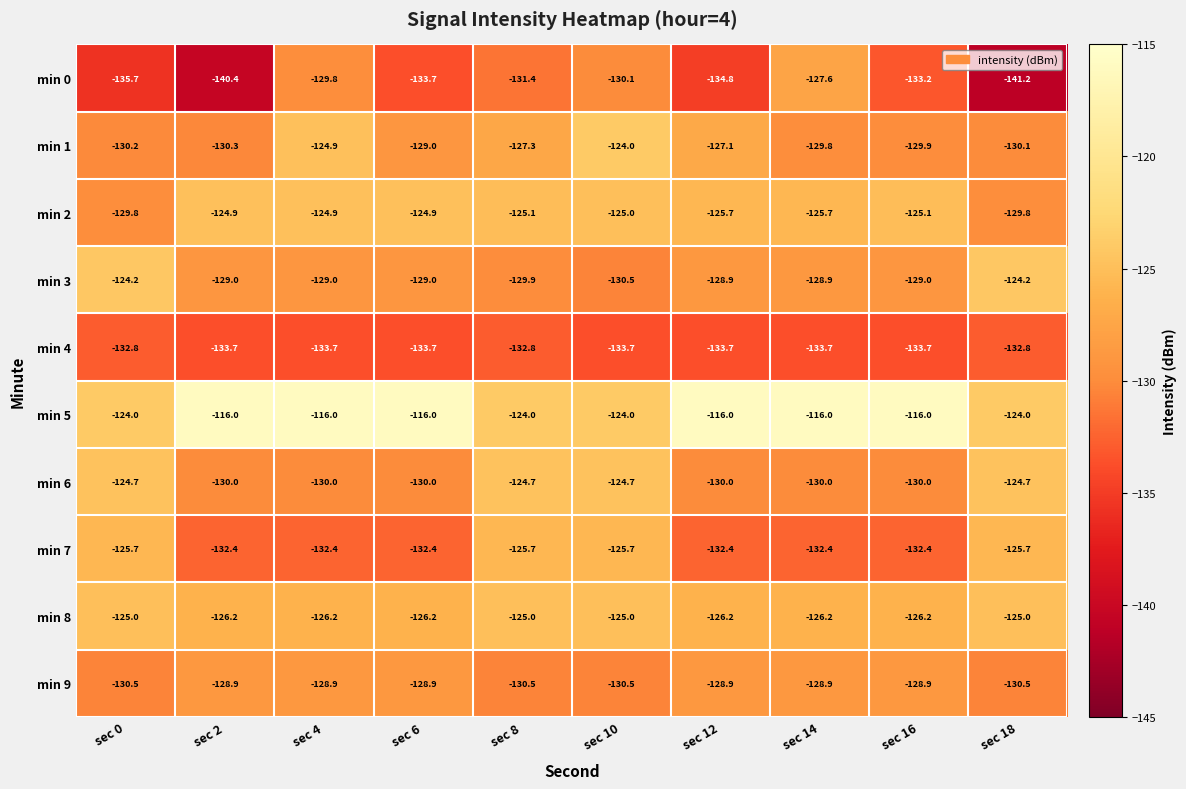

What is the difference between the second highest and minimum values in the min 4 series?

0.9